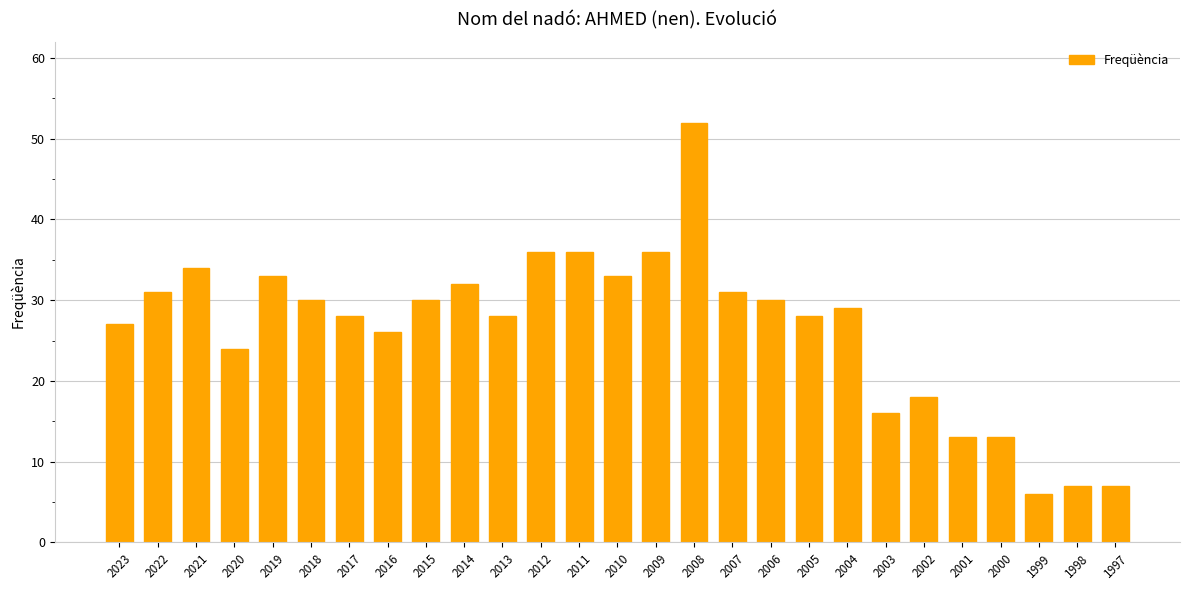

Reading right to left, list all the values displayed in this chart.

7	7	6	13	13	18	16	29	28	30	31	52	36	33	36	36	28	32	30	26	28	30	33	24	34	31	27